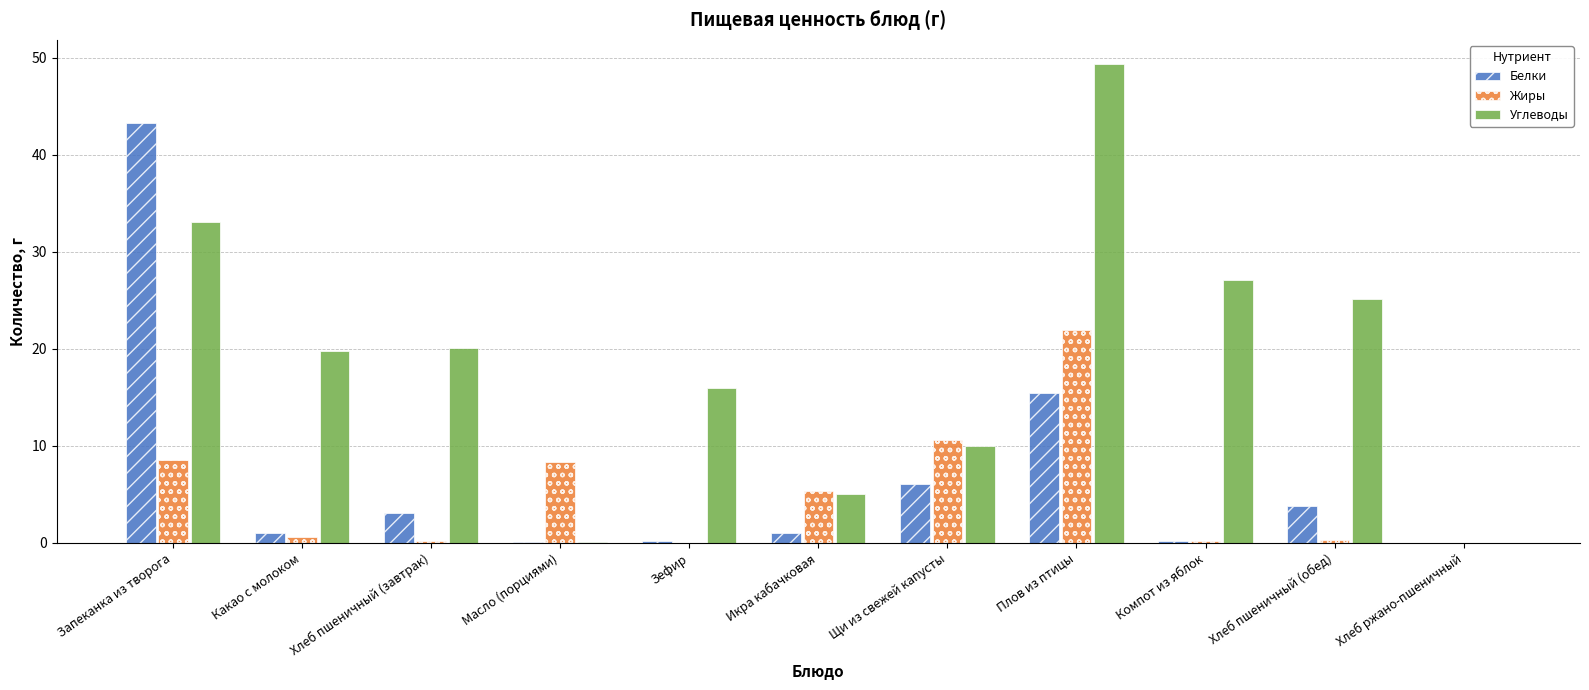

How many distinct data groups are displayed?

3